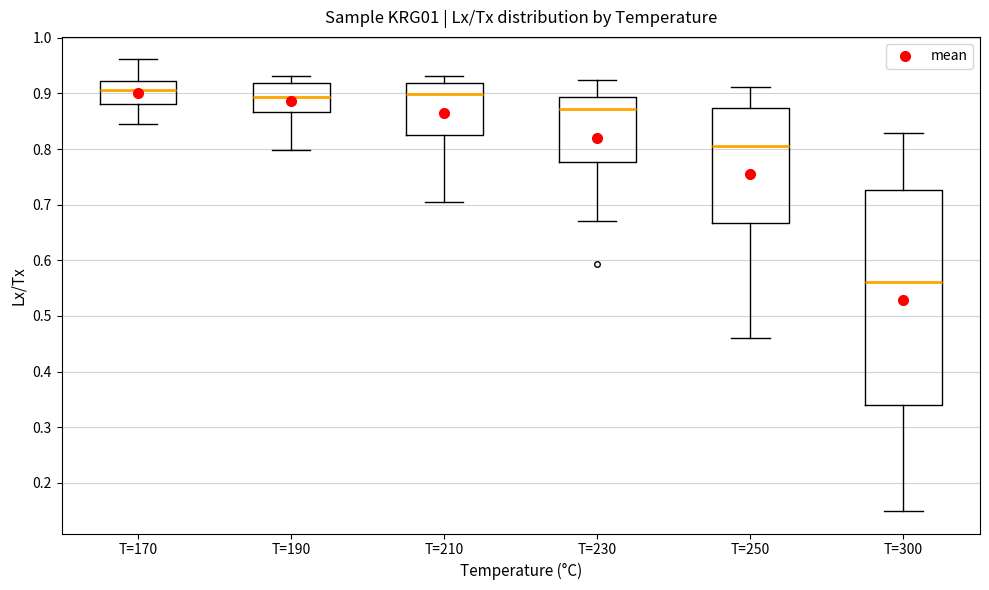

Reading left to right, read every box against the y-axis: the position of its median line, the range the box covers, and the ends of its whiskers. The values are not printed on the chart, so give them approximately, as read against the axis.

T=170: median 0.91, box 0.88 to 0.92, whiskers 0.85 to 0.96
T=190: median 0.89, box 0.87 to 0.92, whiskers 0.80 to 0.93
T=210: median 0.90, box 0.82 to 0.92, whiskers 0.70 to 0.93
T=230: median 0.87, box 0.78 to 0.89, whiskers 0.67 to 0.92
T=250: median 0.81, box 0.67 to 0.87, whiskers 0.46 to 0.91
T=300: median 0.56, box 0.34 to 0.73, whiskers 0.15 to 0.83